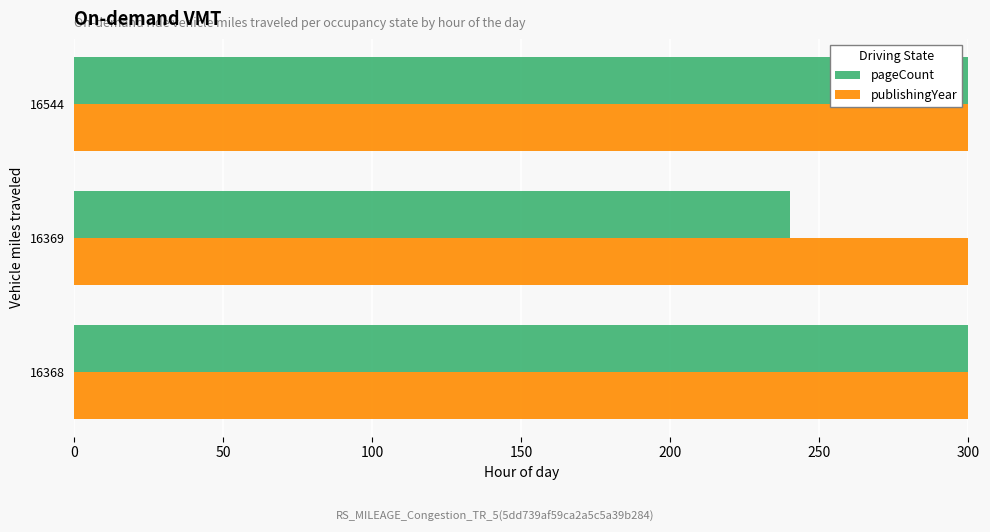

Reading left to right, list all the values displayed in this chart.

pageCount: 480	240	304
publishingYear: 2019	2012	2014